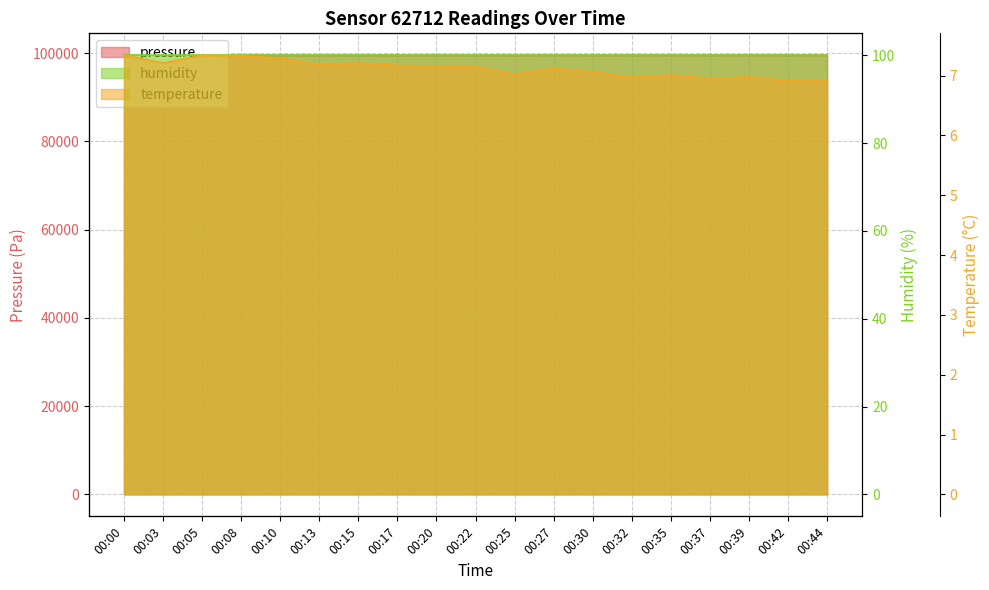

Reading left to right, extract all data points from this chart.

pressure: 00:00=99469.6	00:03=99452.8	00:05=99474.1	00:08=99475.0	00:10=99478.9	00:13=99466.3	00:15=99482.0	00:17=99469.9	00:20=99476.2	00:22=99484.2	00:25=99464.9	00:27=99495.9	00:30=99479.6	00:32=99486.4	00:35=99503.8	00:37=99480.3	00:39=99496.0	00:42=99486.8	00:44=99491.2
temperature: 00:00=7.3	00:03=7.2	00:05=7.3	00:08=7.3	00:10=7.3	00:13=7.2	00:15=7.2	00:17=7.2	00:20=7.2	00:22=7.2	00:25=7.0	00:27=7.1	00:30=7.1	00:32=7.0	00:35=7.0	00:37=7.0	00:39=7.0	00:42=6.9	00:44=6.9